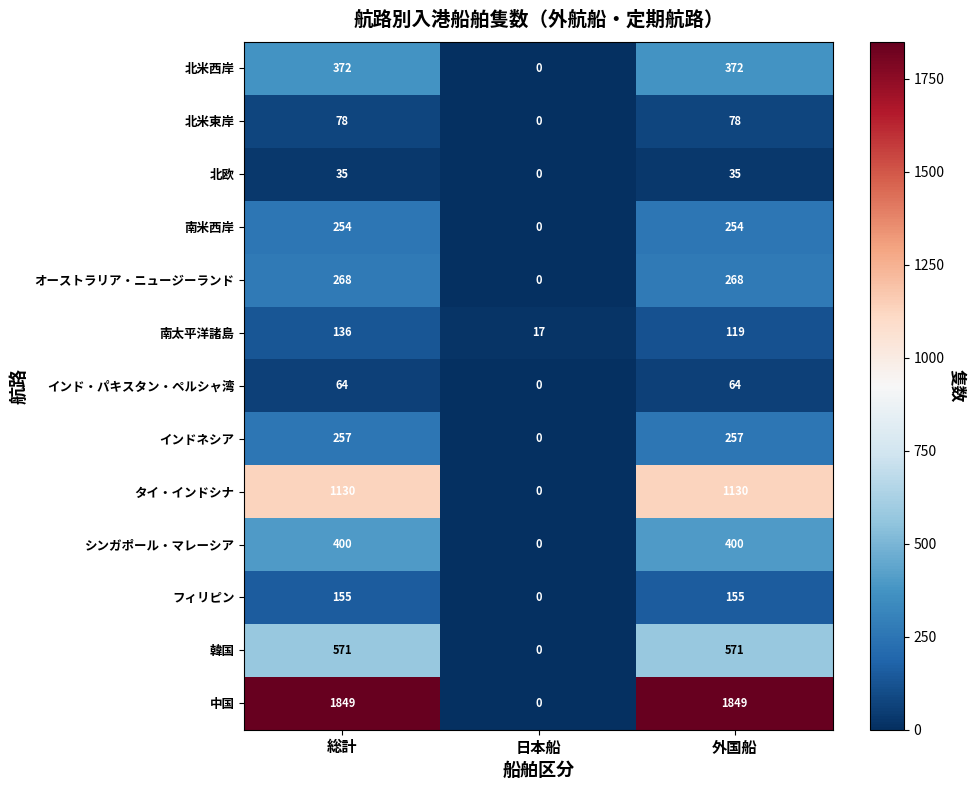

The オーストラリア・ニュージーランド series shows -141 at 日本船. True or false?

False